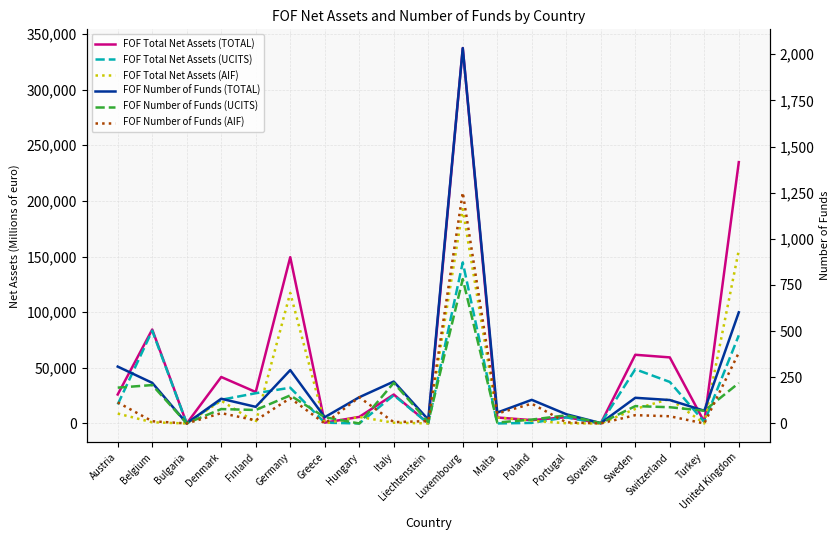

Which series changed the most between Greece and Poland?

FOF Total Net Assets (AIF)